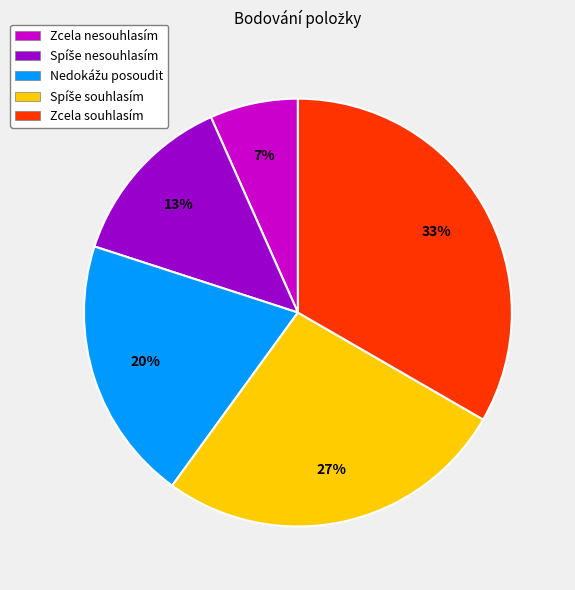

What percentage is the Zcela nesouhlasím slice, to the nearest percent?

7%